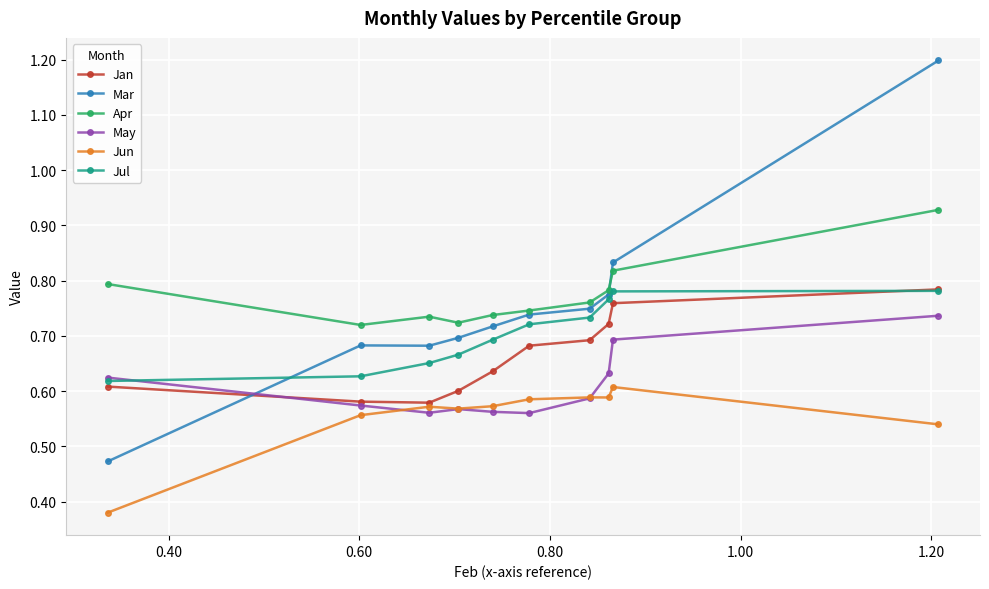

What is the sum of all Jul values?

7.0